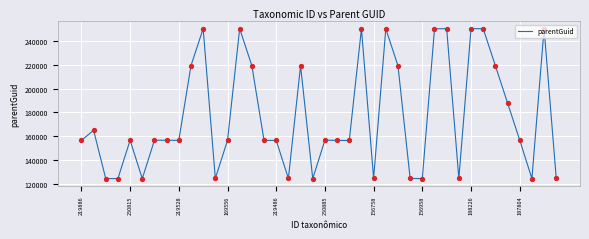

What is the smallest value displayed?

124181